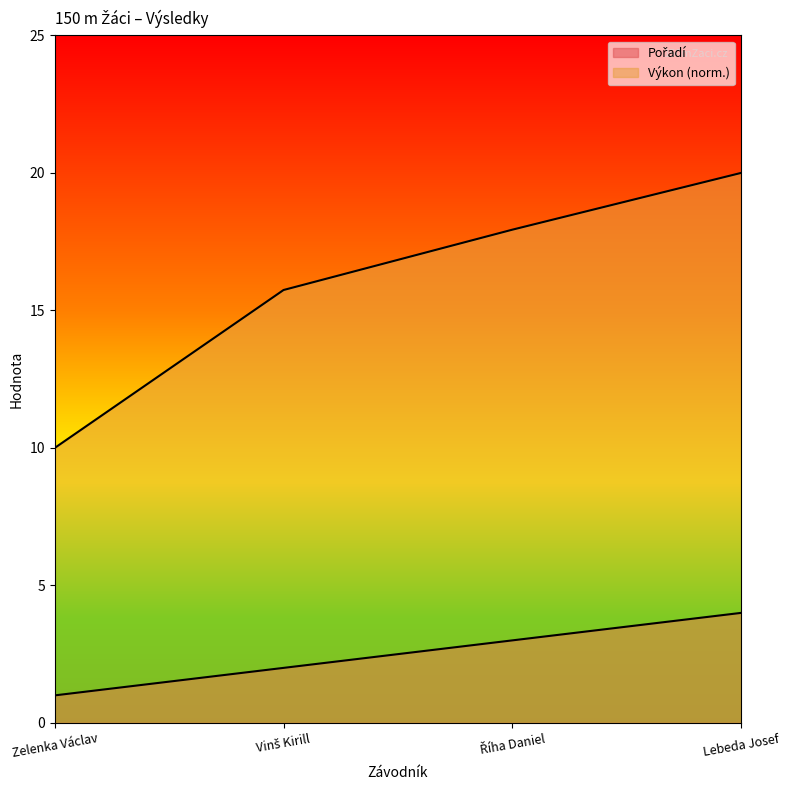

List the series in order of their peak value, lowest first.

Pořadí, Výkon